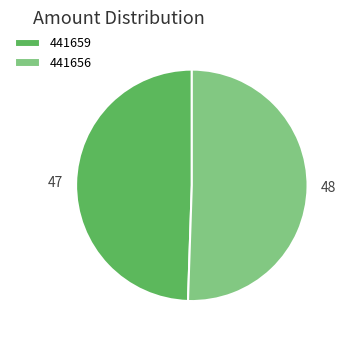

Does 441656 account for over 50% of the chart?

Yes